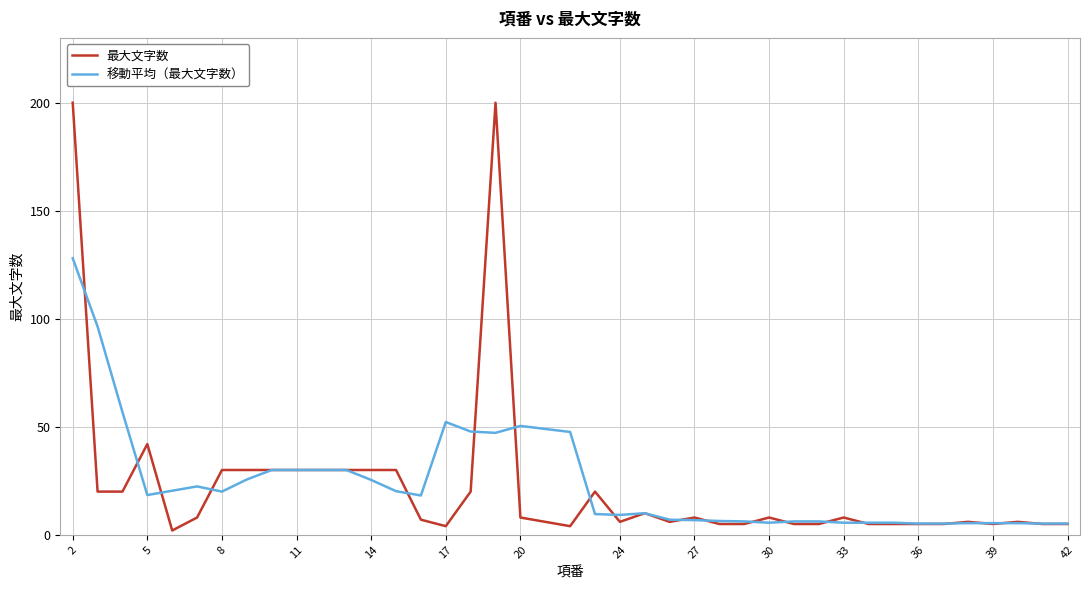

List the series in order of their peak value, lowest first.

移動平均（最大文字数）, 最大文字数